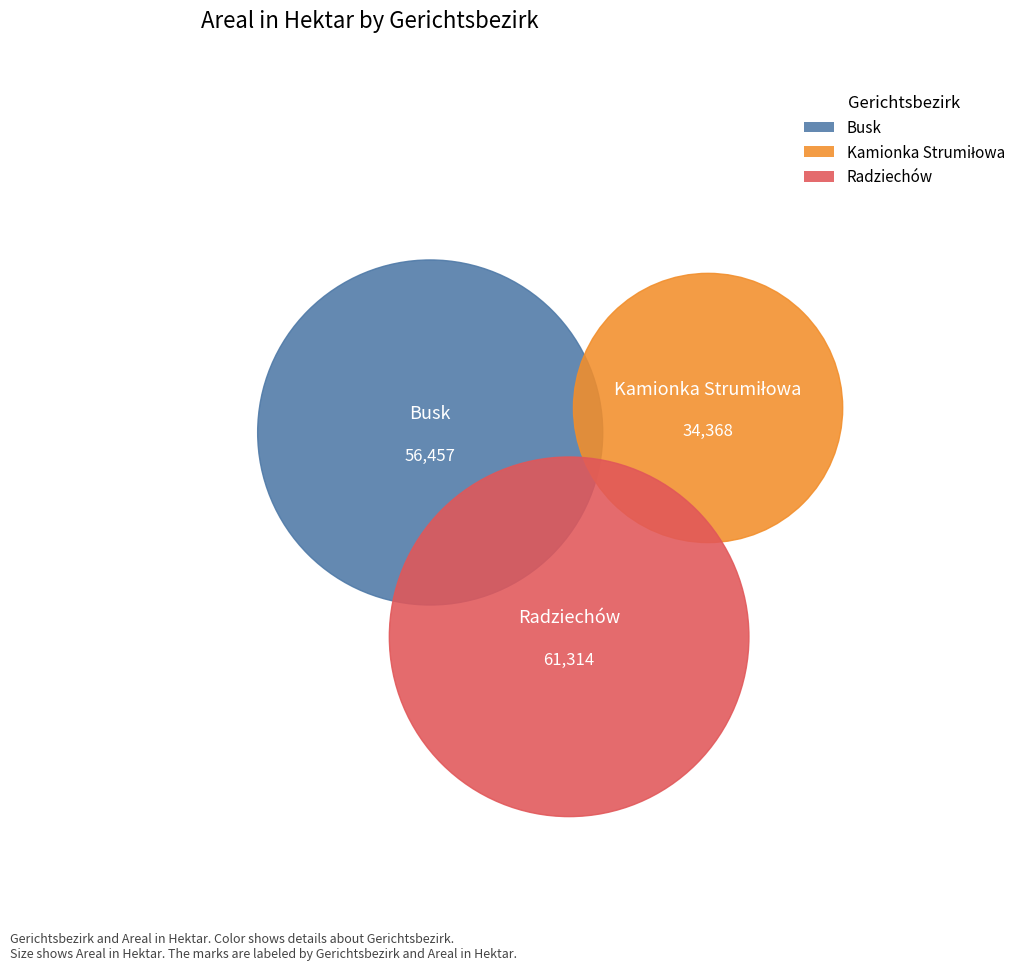

Combined, what portion of the pie is Radziechów and Busk?

77.4%